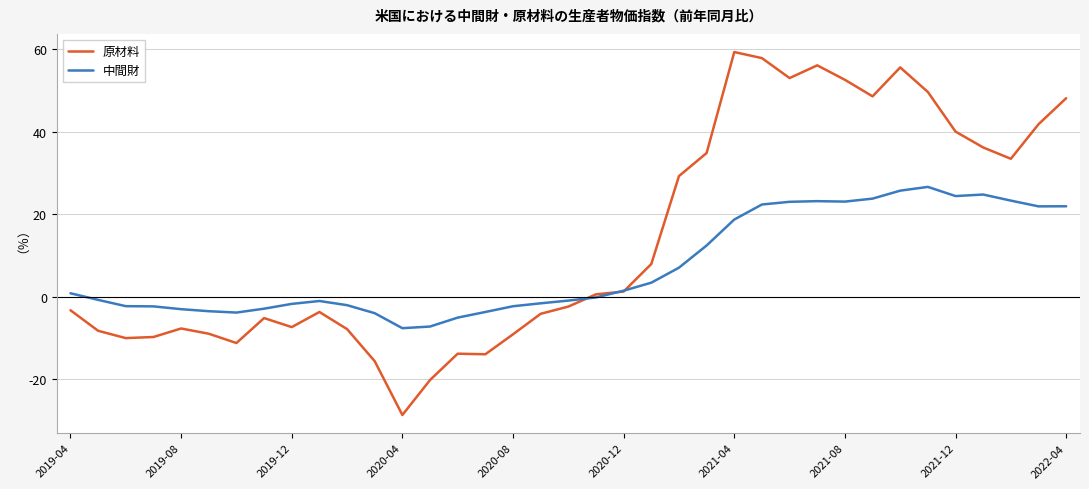

Rank the series by their average value, from highest to lowest.

原材料, 中間財